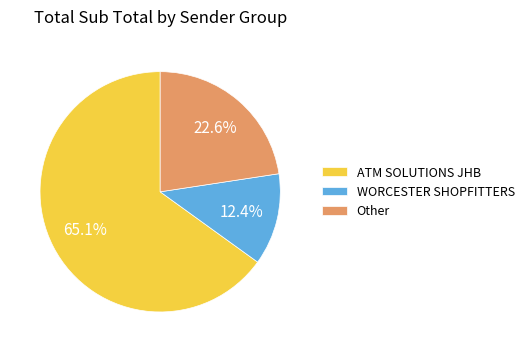

Do ATM SOLUTIONS JHB and WORCESTER SHOPFITTERS together represent more than half of the pie?

Yes